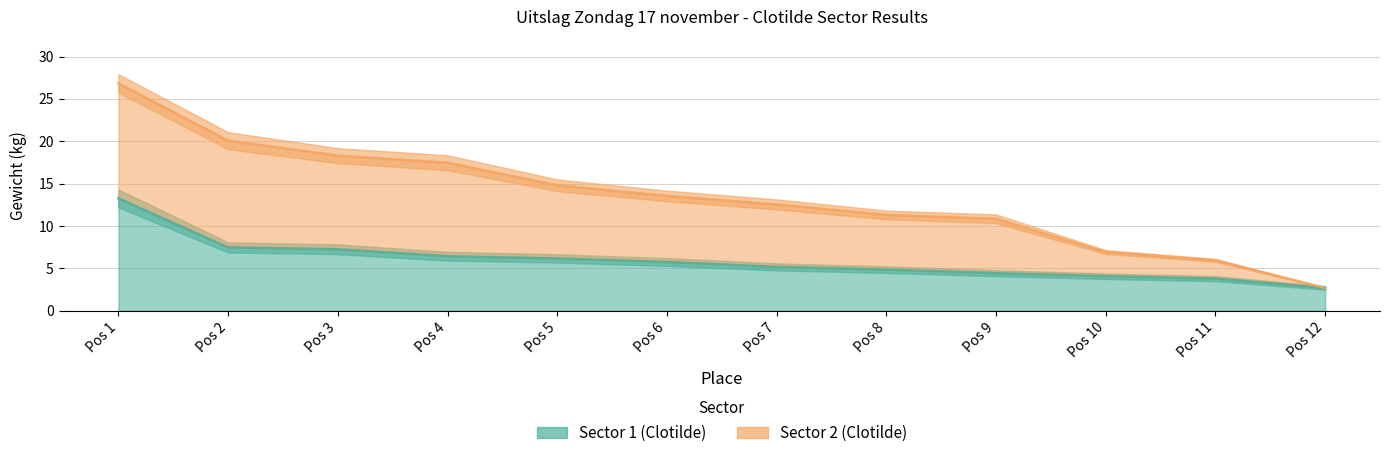

List the labels in order of value, largest first.

Pos 1, Pos 2, Pos 3, Pos 4, Pos 5, Pos 6, Pos 7, Pos 8, Pos 9, Pos 10, Pos 11, Pos 12